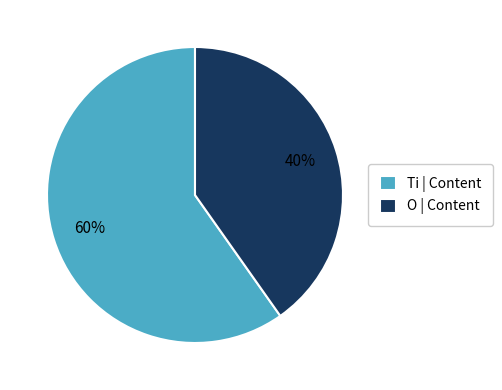

To the nearest percent, what is the average slice percentage?

50%